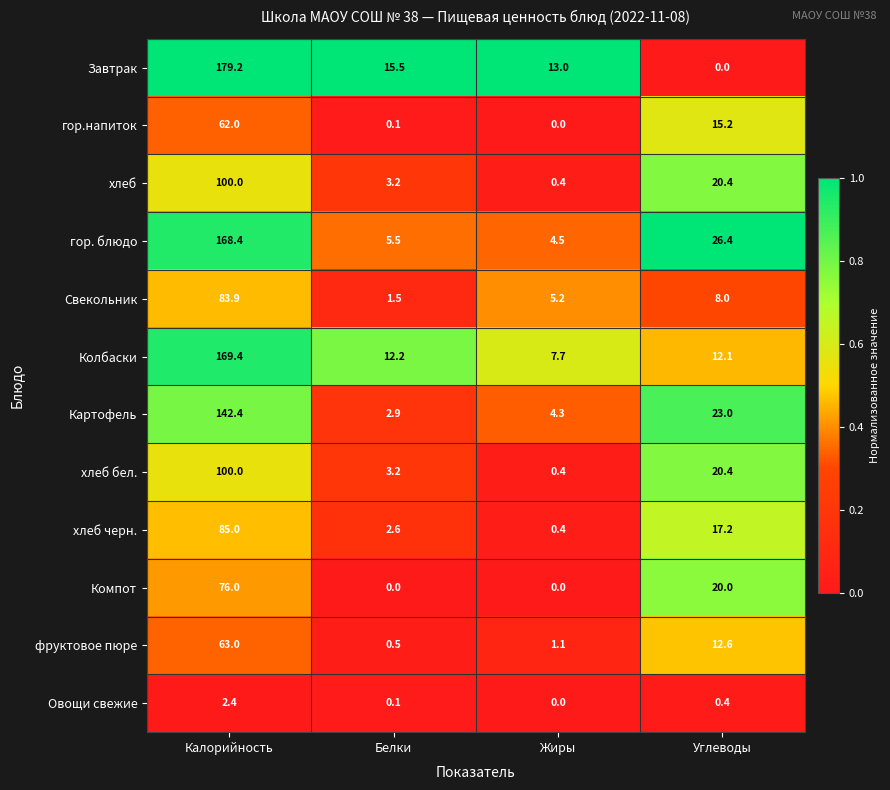

What is the minimum value for Свекольник?

1.5